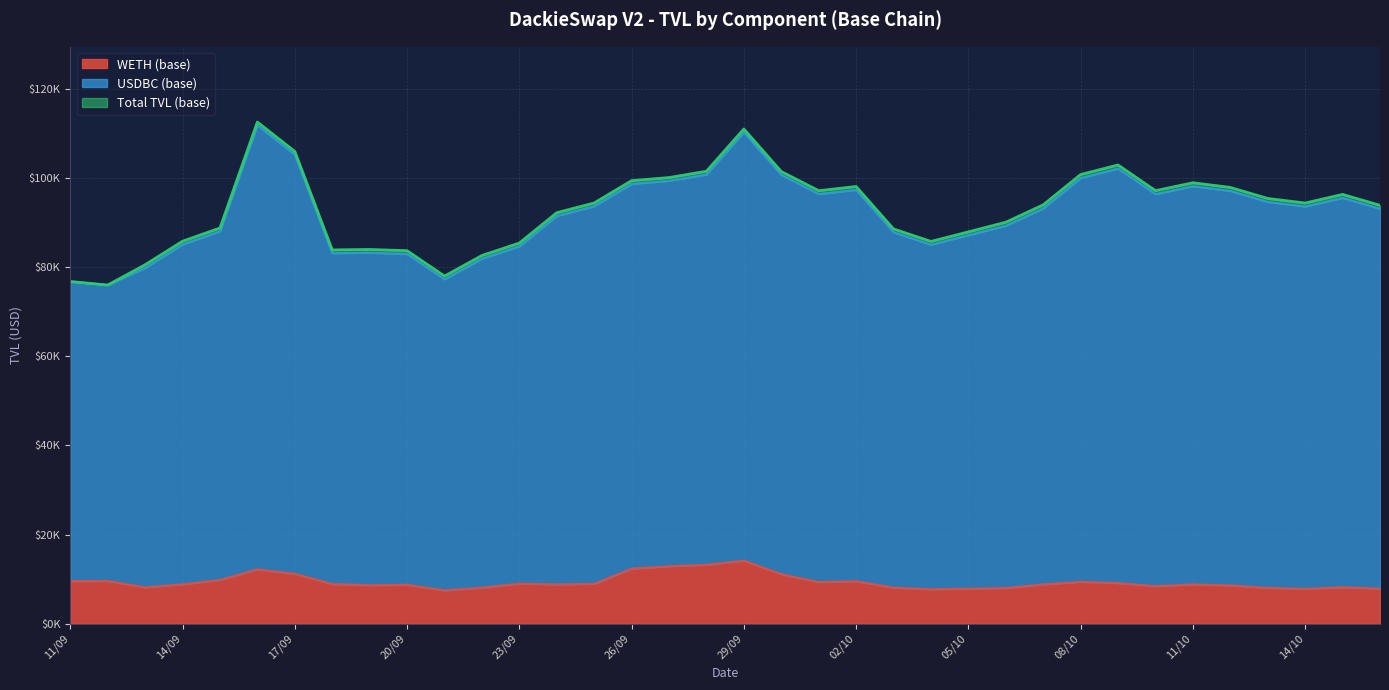

Which label corresponds to the largest value in the chart?

16/09